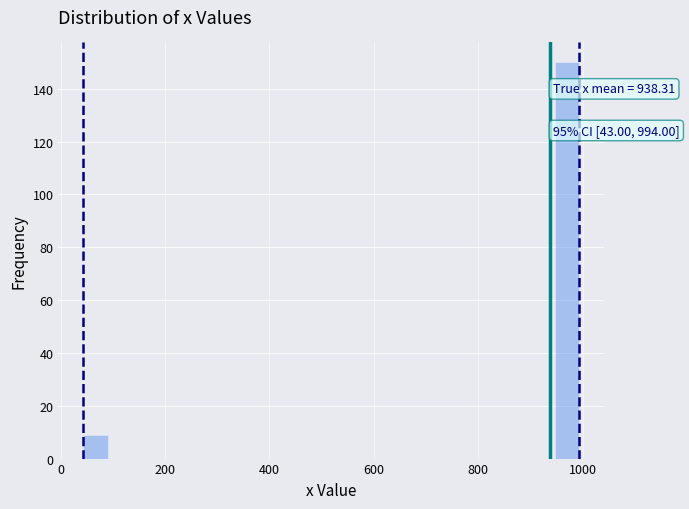

Read against the x-axis, roughly where is the centre of the tallest bar?

980